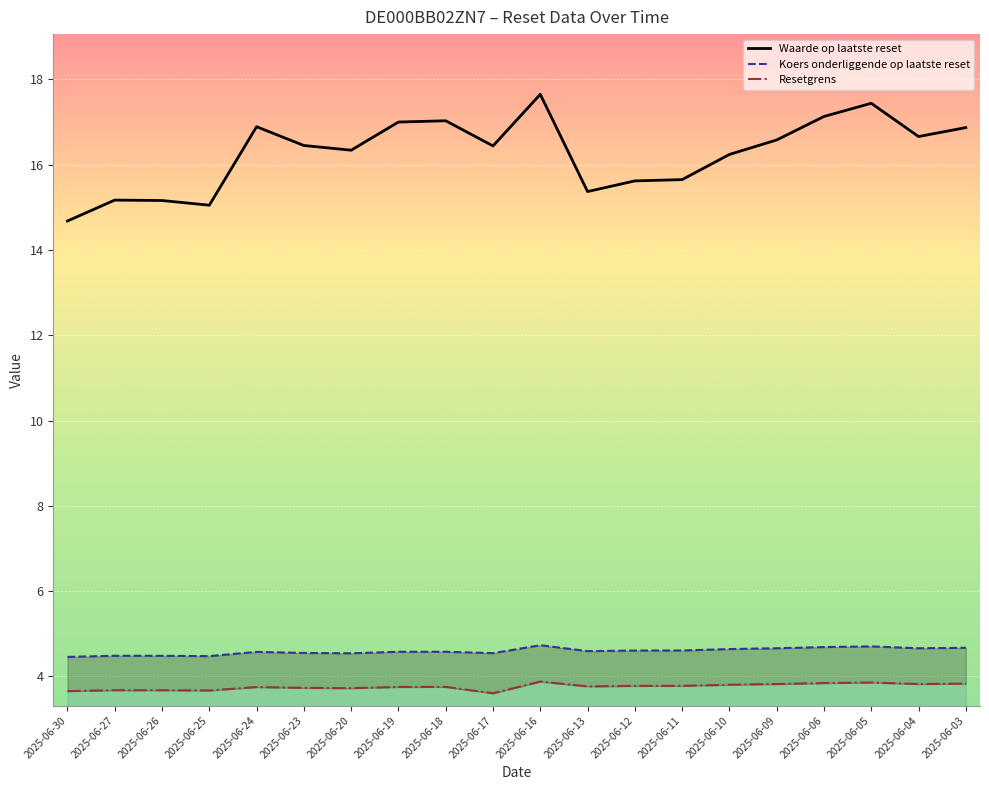

At how many categories does at least one series exceed 6?

20